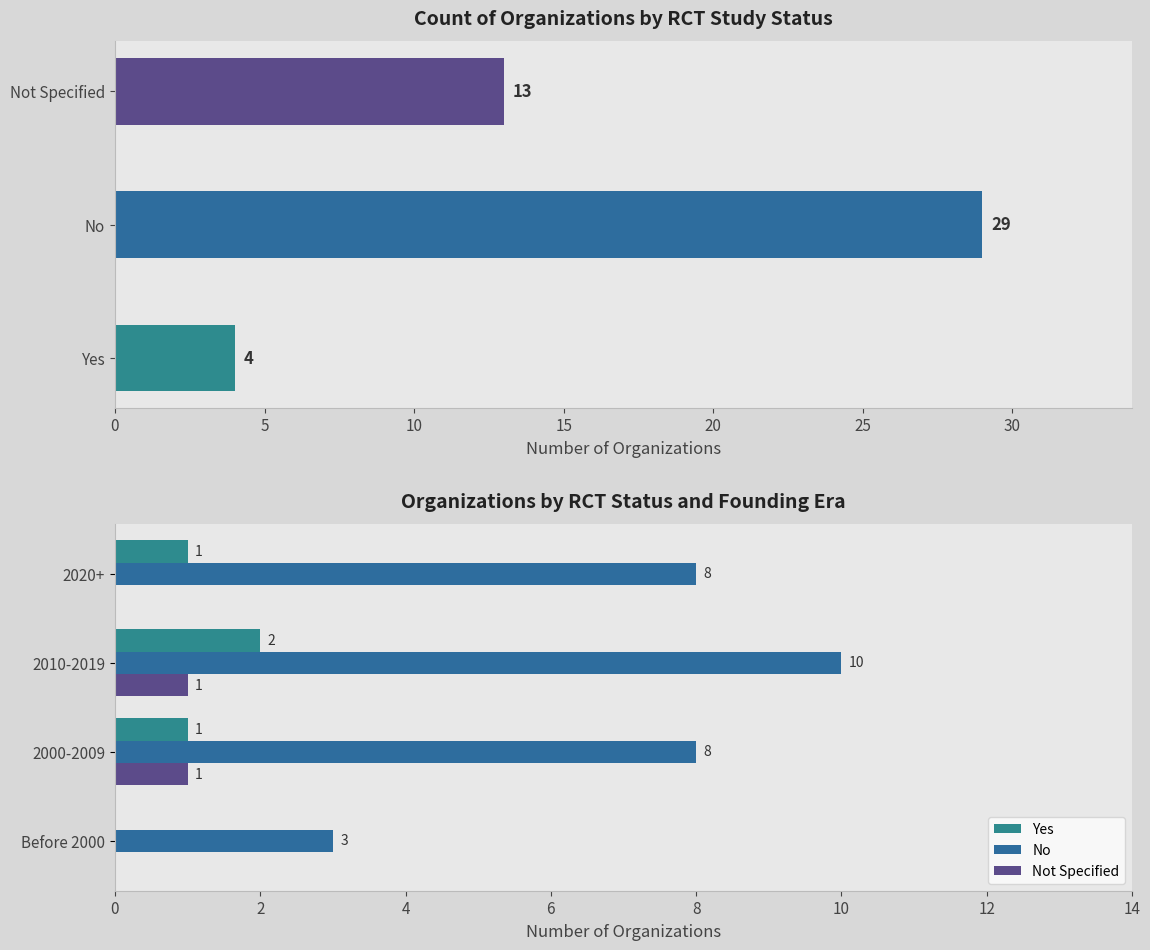

What is the value of the No bar at the 4th from the left?

8